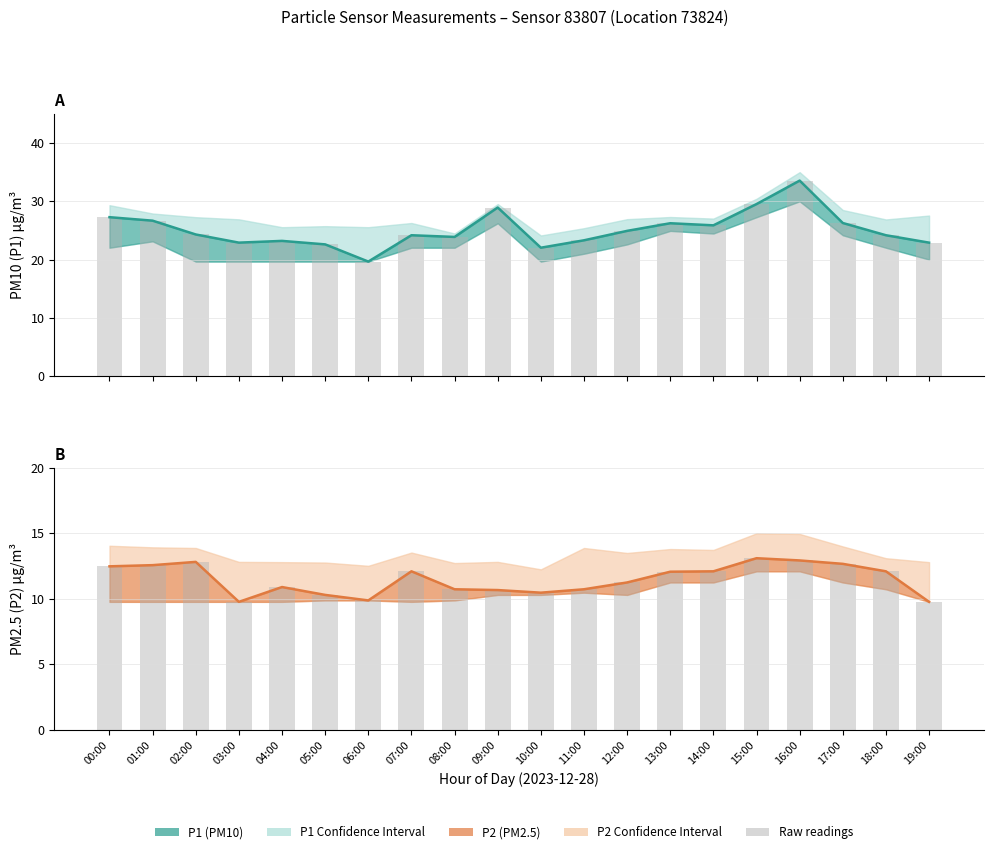

What is the average value of the P1_upper series?

27.4